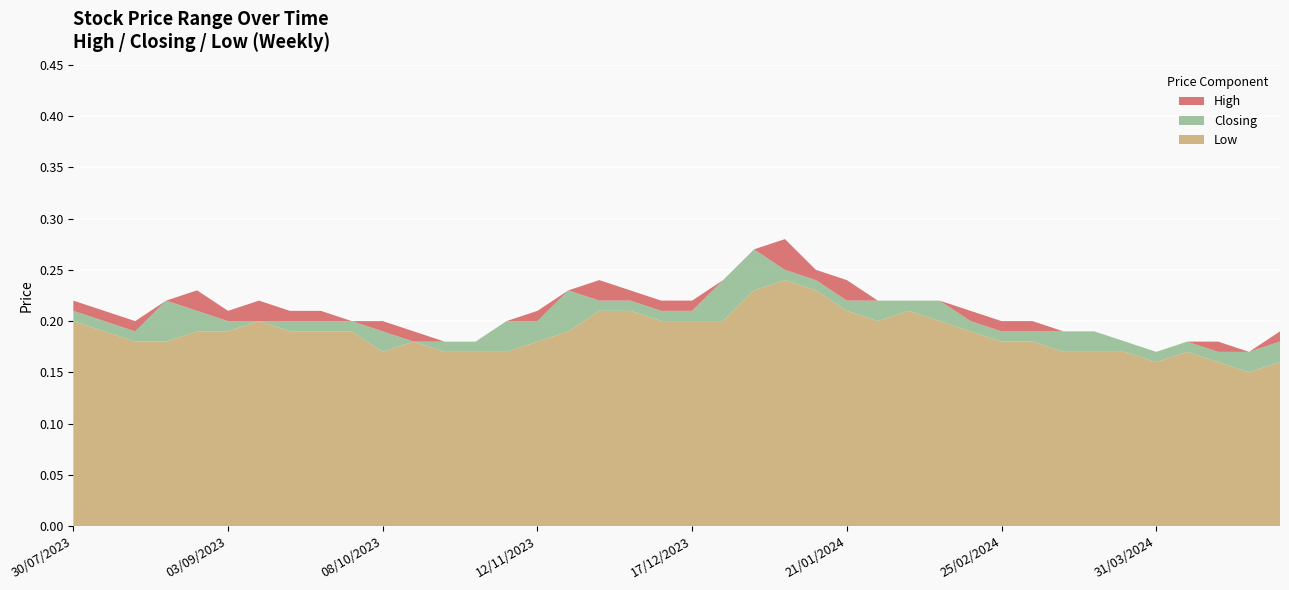

Reading left to right, what are all the values shown in this chart?

High: 0.2	0.2	0.2	0.2	0.2	0.2	0.2	0.2	0.2	0.2	0.2	0.2	0.2	0.2	0.2	0.2	0.3	0.3	0.2	0.2	0.2	0.2	0.2	0.2	0.2	0.2	0.2	0.2	0.2	0.2	0.2	0.2	0.2	0.2	0.2	0.2	0.2	0.2	0.2	0.2
Low: 0.2	0.1	0.2	0.2	0.2	0.2	0.2	0.2	0.2	0.2	0.2	0.2	0.2	0.2	0.2	0.2	0.2	0.2	0.2	0.2	0.2	0.2	0.2	0.2	0.2	0.2	0.2	0.2	0.2	0.2	0.2	0.2	0.2	0.2	0.2	0.2	0.2	0.2	0.2	0.2
Closing: 0.2	0.2	0.2	0.2	0.2	0.2	0.2	0.2	0.2	0.2	0.2	0.2	0.2	0.2	0.2	0.2	0.2	0.3	0.2	0.2	0.2	0.2	0.2	0.2	0.2	0.2	0.2	0.2	0.2	0.2	0.2	0.2	0.2	0.2	0.2	0.2	0.2	0.2	0.2	0.2